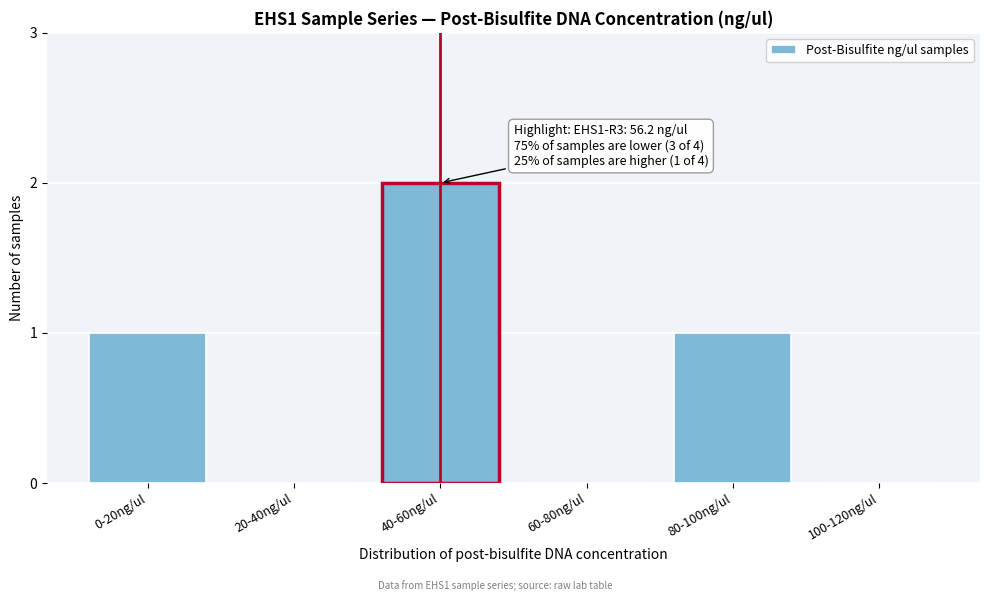

Reading left to right, transcribe all the data shown in this chart.

0-20ng/ul=1	20-40ng/ul=0	40-60ng/ul=2	60-80ng/ul=0	80-100ng/ul=1	100-120ng/ul=0